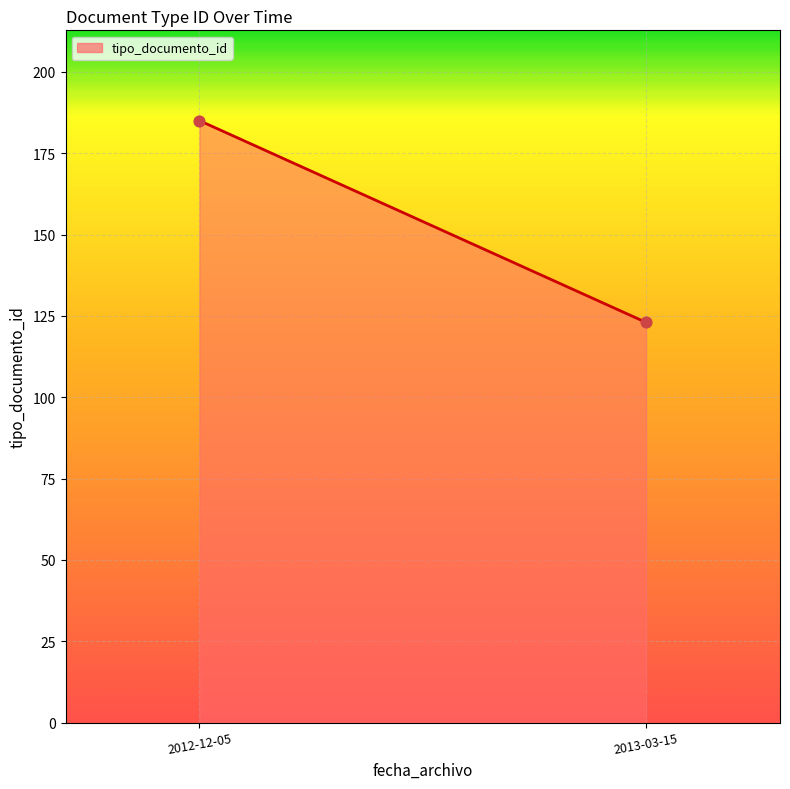

What is the range of Y values (max minus min)?

62